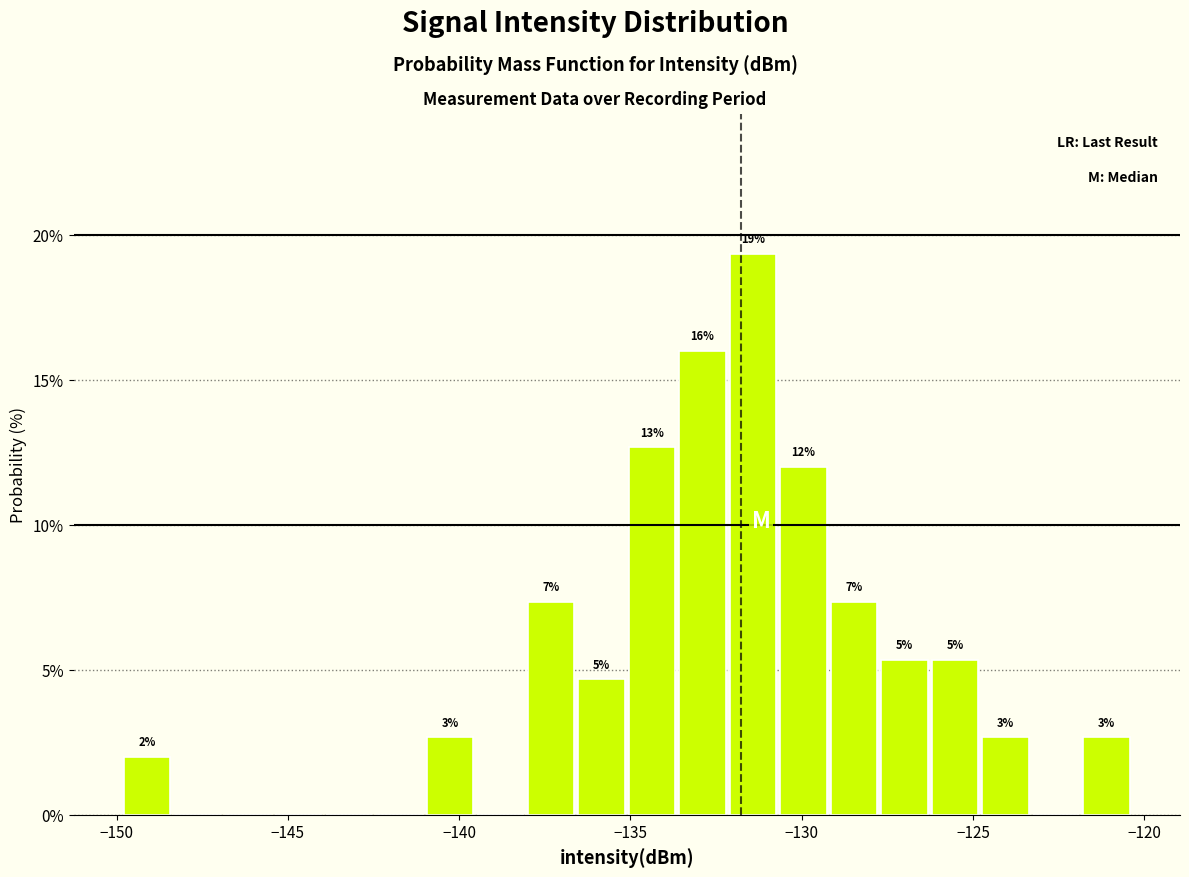

Around what value on the x-axis is the tallest bar? Give the approximate position of its centre, as read against the axis.

-131.5